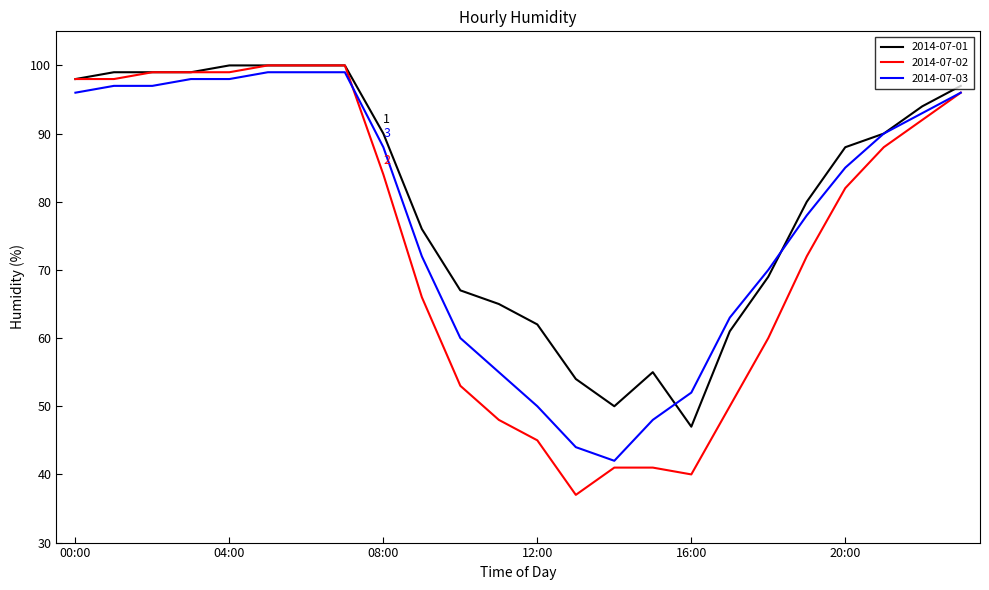

What is the difference between the second highest and minimum values in the 2014-07-01 series?

53